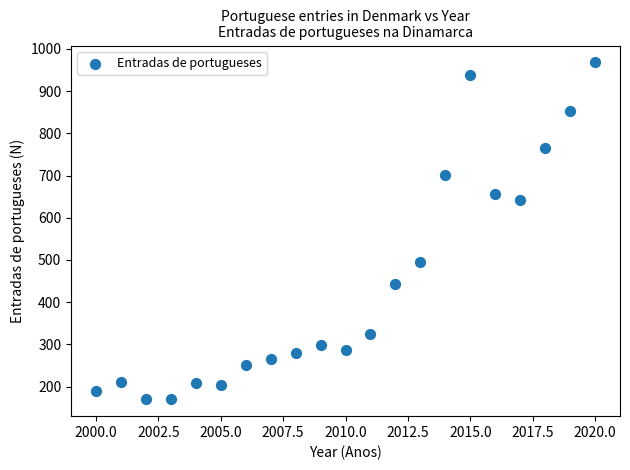

What is the range of X values (max minus min)?

20